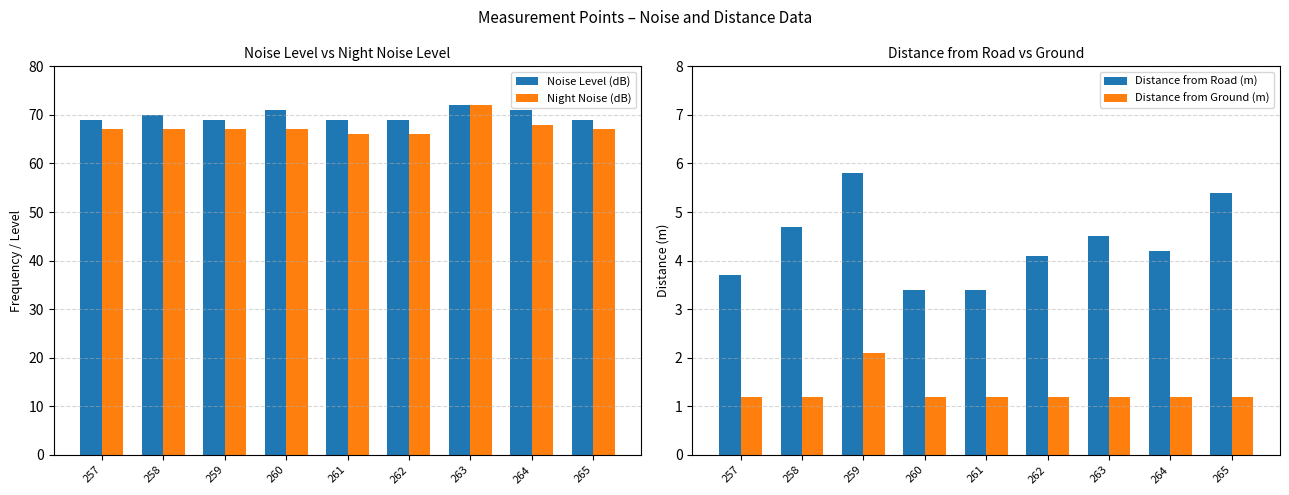

What is the average value of the Distance from Road (m) series?

4.4